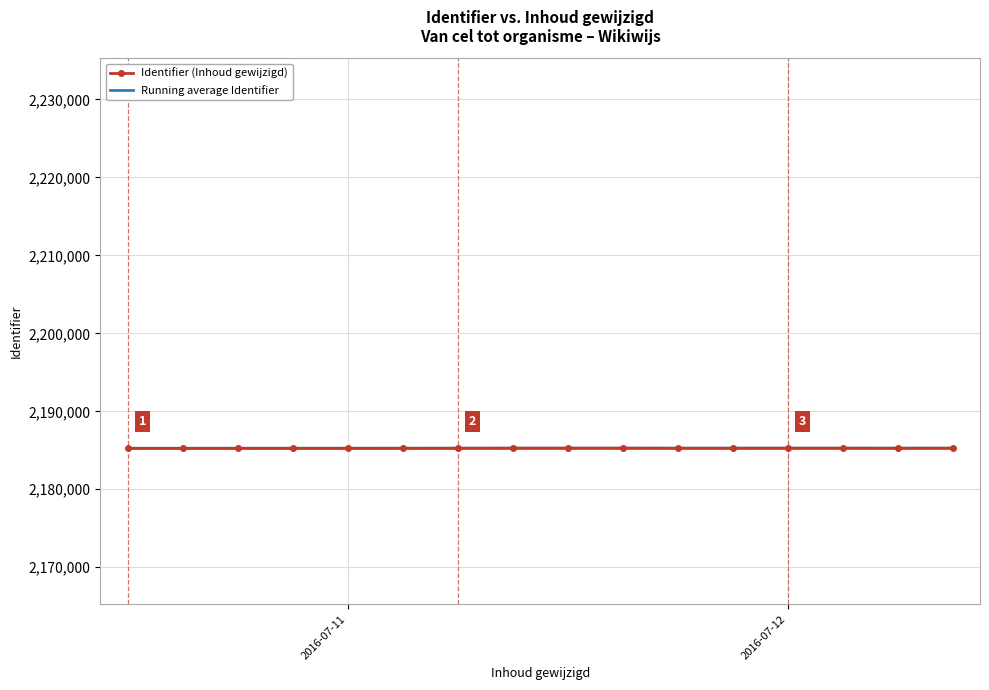

What is the maximum value for Running average Identifier?

2185265.1